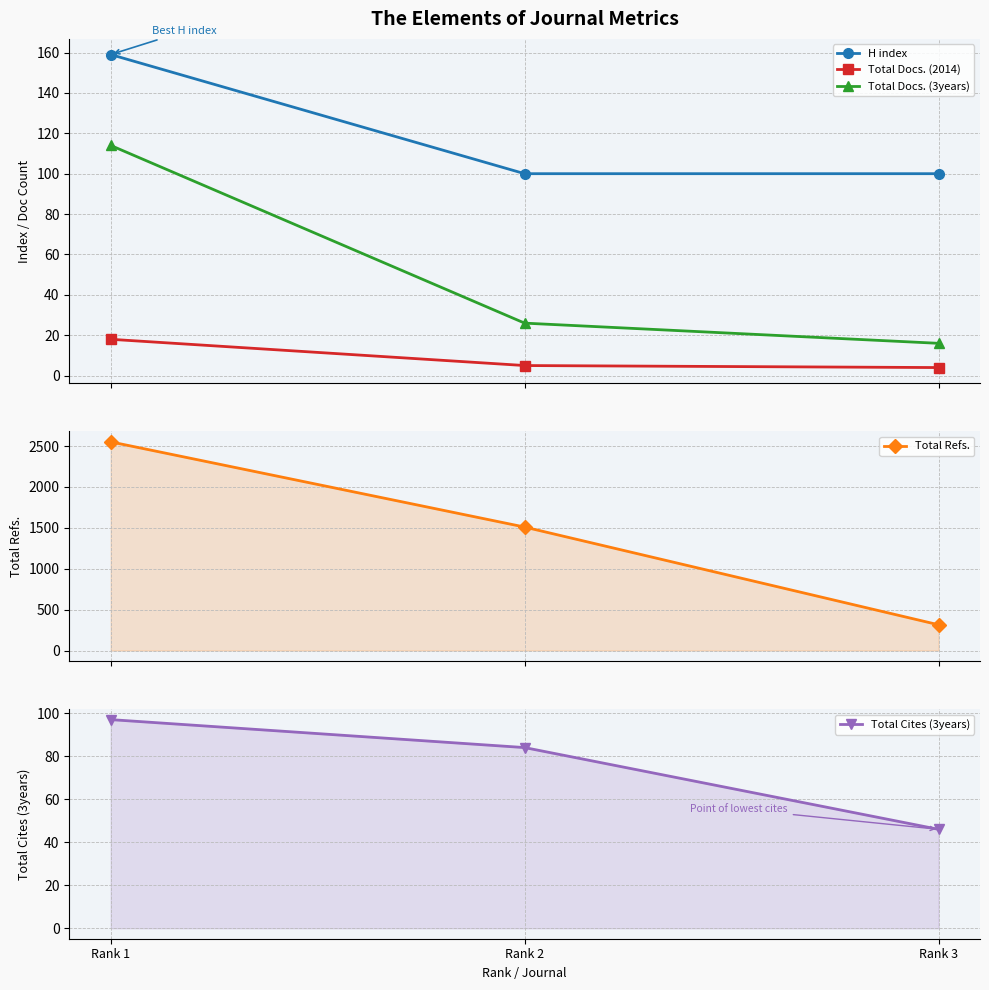

How many data points in Total Docs. (3years) are less than 26?

1